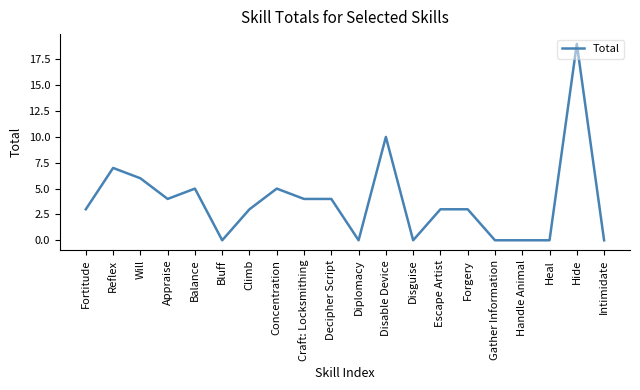

What position from the right is Concentration?

13